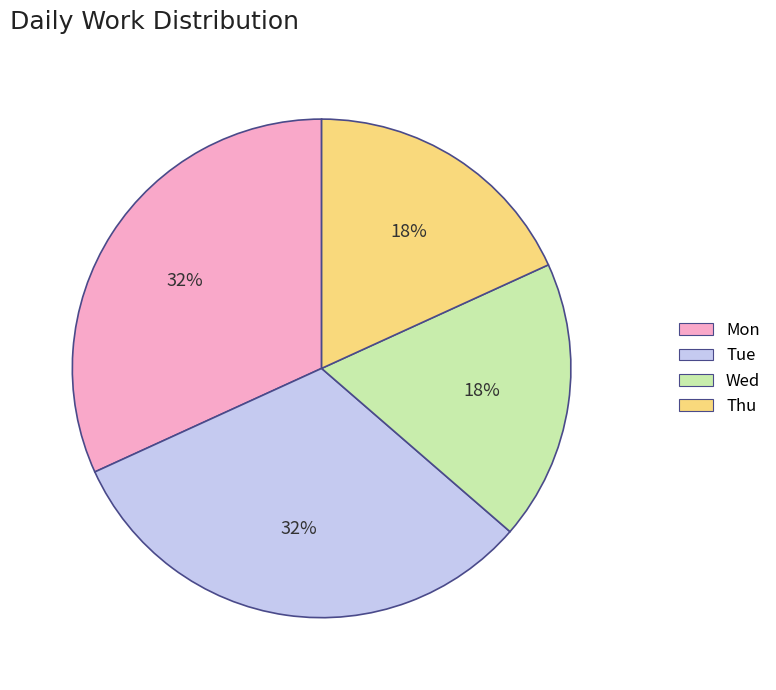

True or false: Mon accounts for 32% of the total.

True